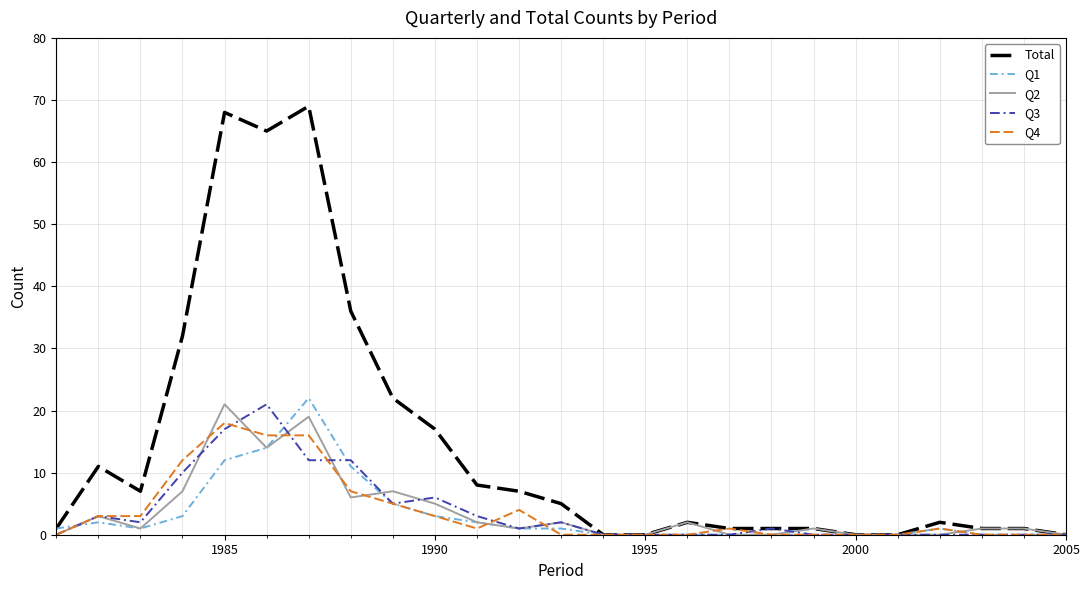

Which series has the largest total across all categories?

Total